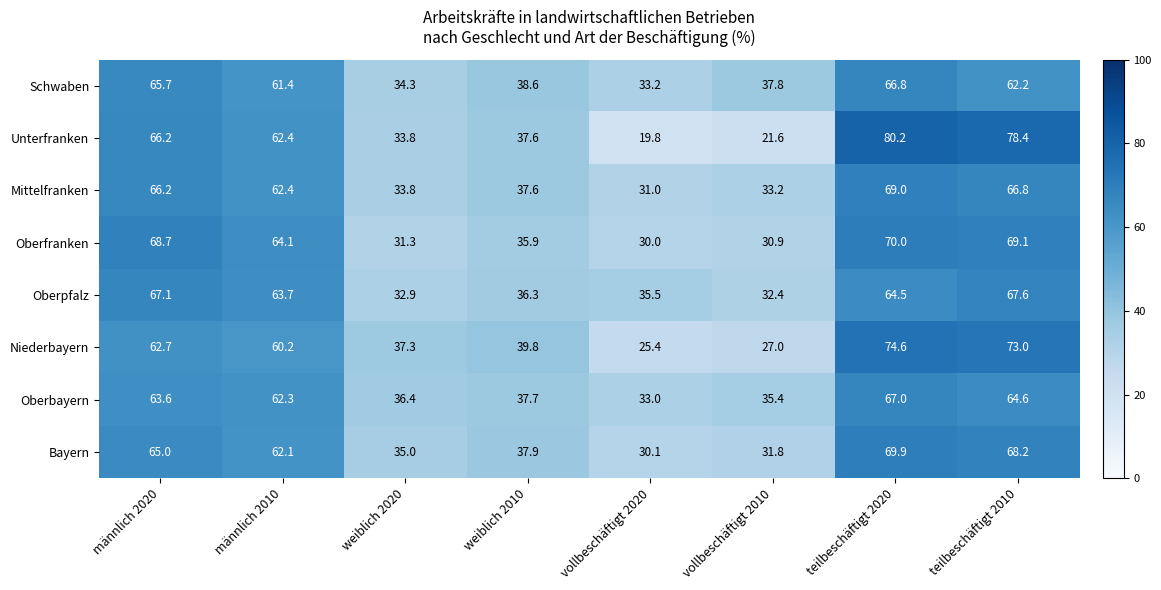

How many values in the Bayern series are below 62?

4